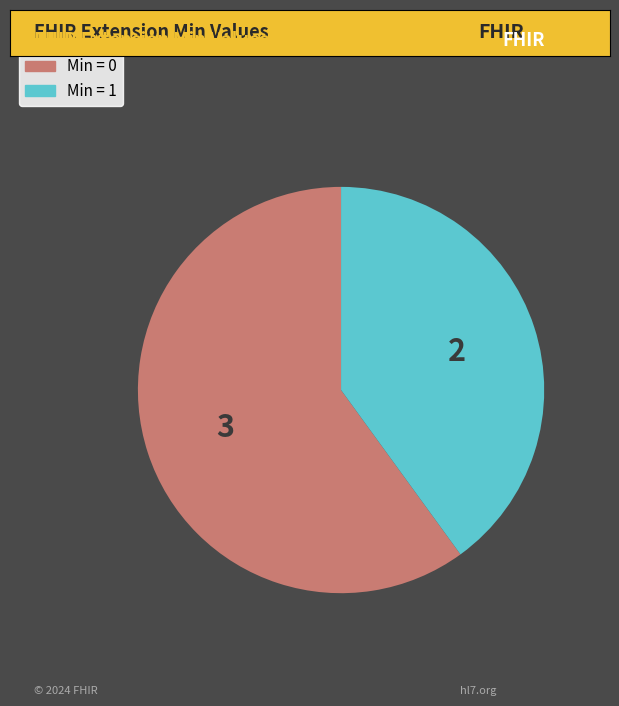

Approximately how many times larger is the value at Min = 0 compared to Min = 1?

1.5